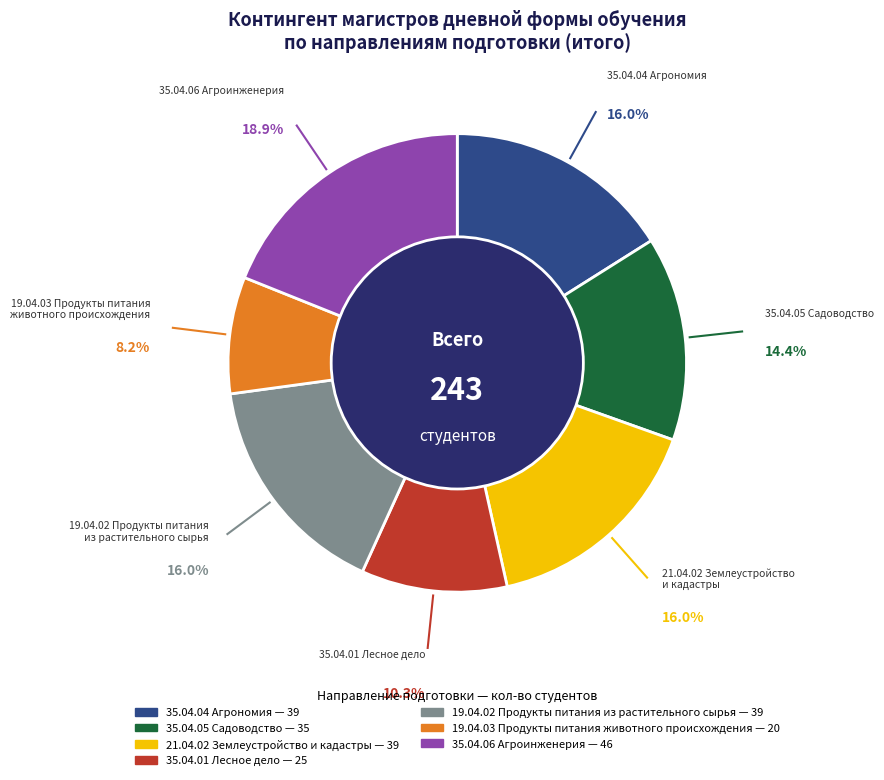

Does 35.04.04 Агрономия represent more than half of the total?

No